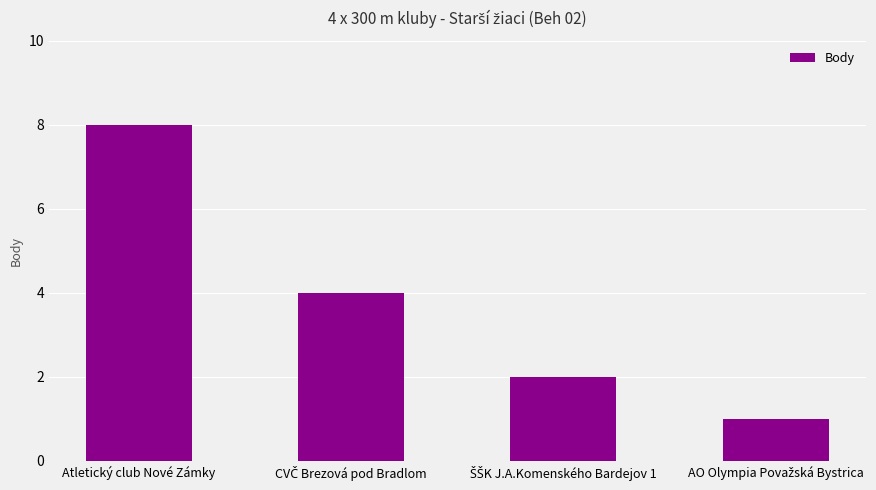

What position from the right is Atletický club Nové Zámky?

4